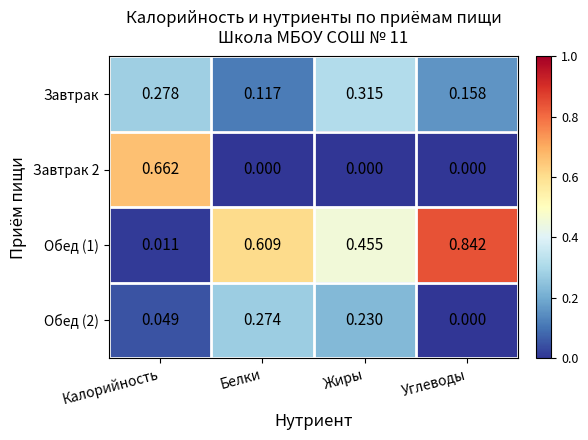

Rank the series by their maximum value, from lowest to highest.

Обед (2), Завтрак, Завтрак 2, Обед (1)